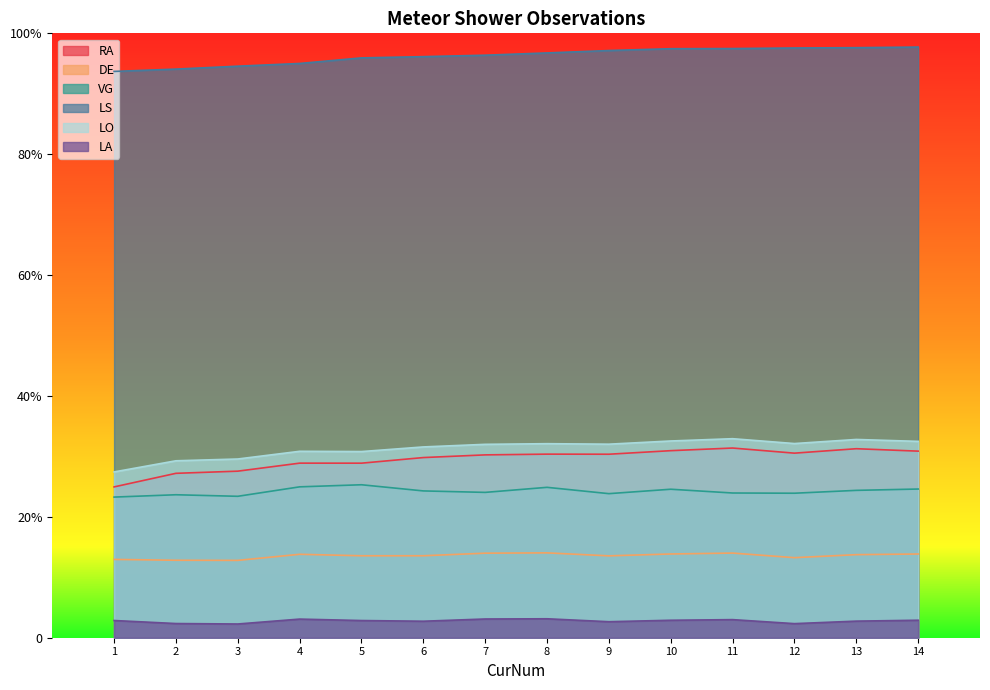

Which series changed the most between 12 and 14?

VG